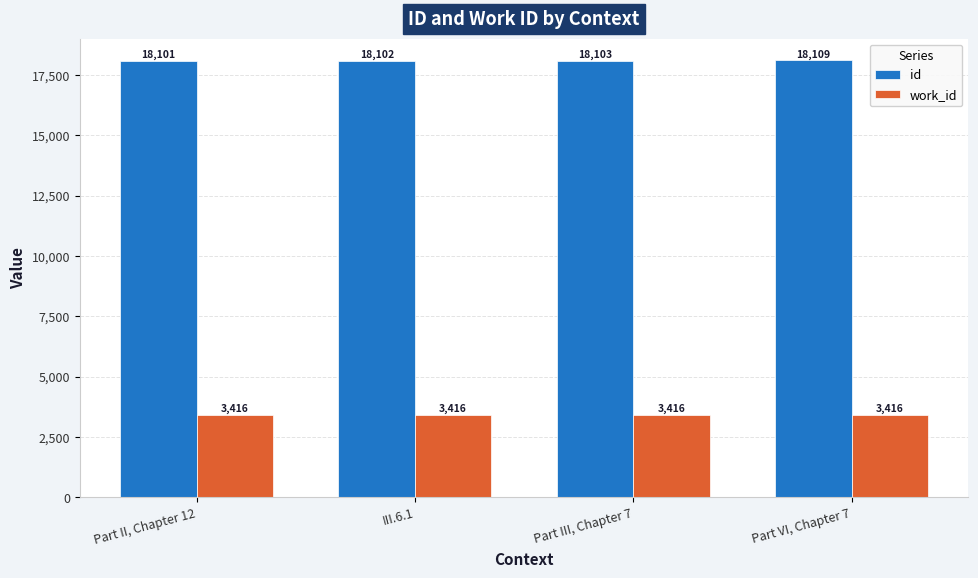

Rank the series by their maximum value, from lowest to highest.

work_id, id